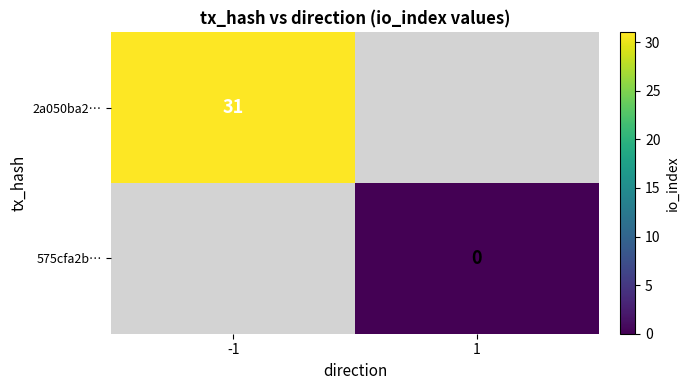

Is it true that 2a050ba2… equals 31 at -1?

True